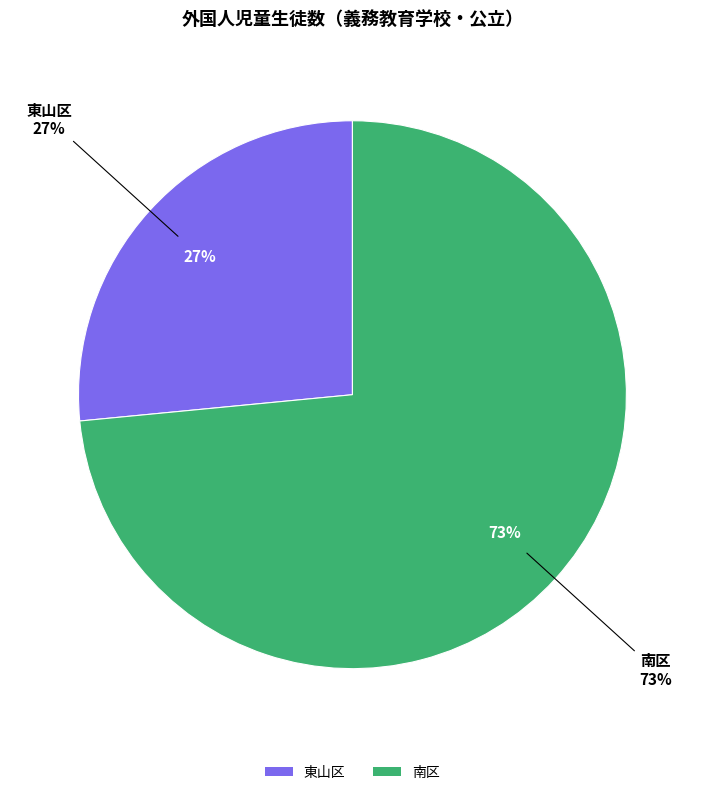

Is it true that 南区 is 65% of the pie?

False